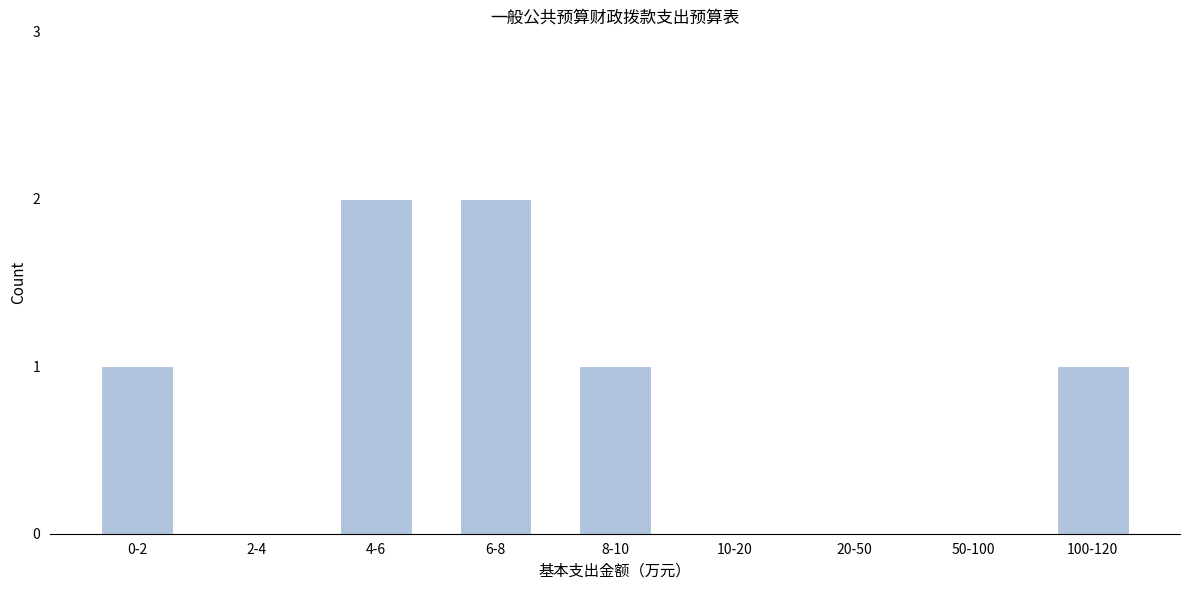

Reading left to right, what are all the values shown in this chart?

0-2=1	2-4=0	4-6=2	6-8=2	8-10=1	10-20=0	20-50=0	50-100=0	100-120=1